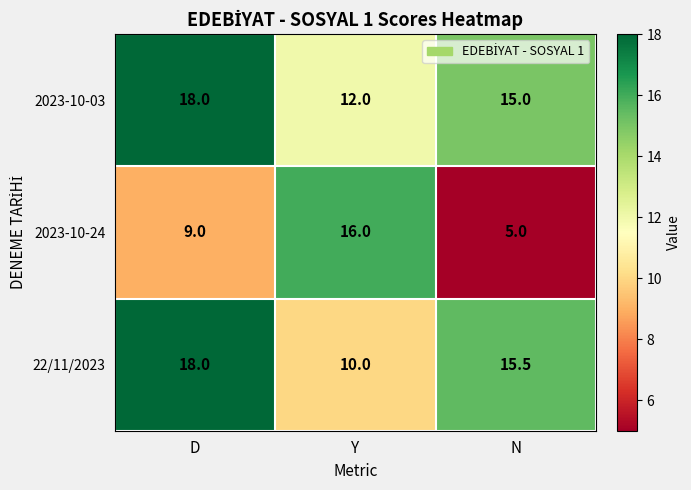

How many categories are shown in the chart?

3